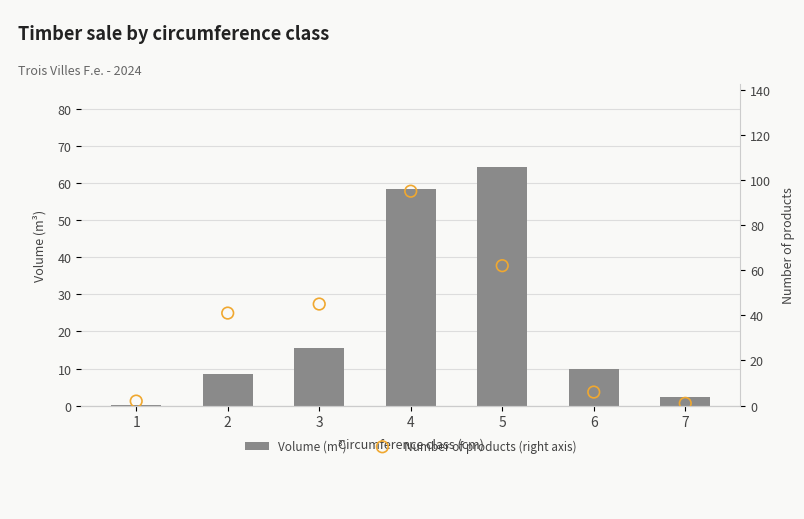

What are all the series names shown in the legend?

Volume (m³), Number of products (right axis)